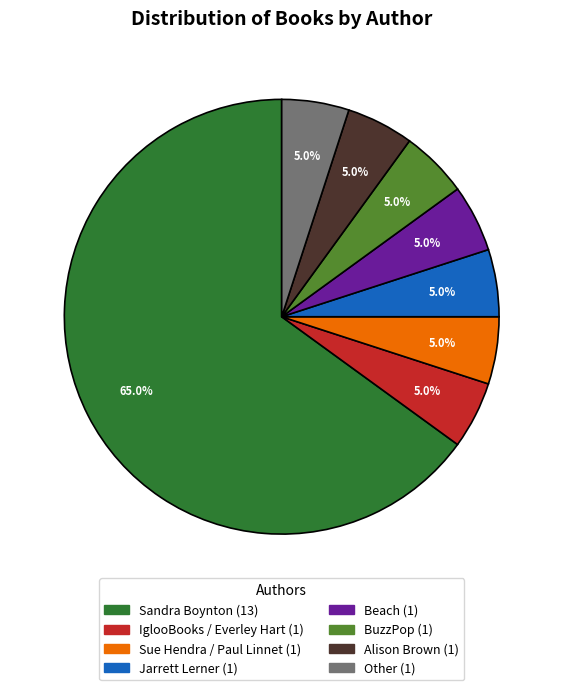

Count the number of slices in the pie.

8